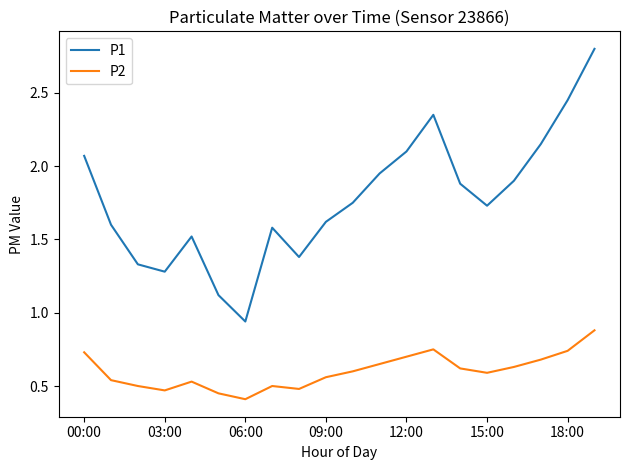

What is the greatest value displayed?

2.8